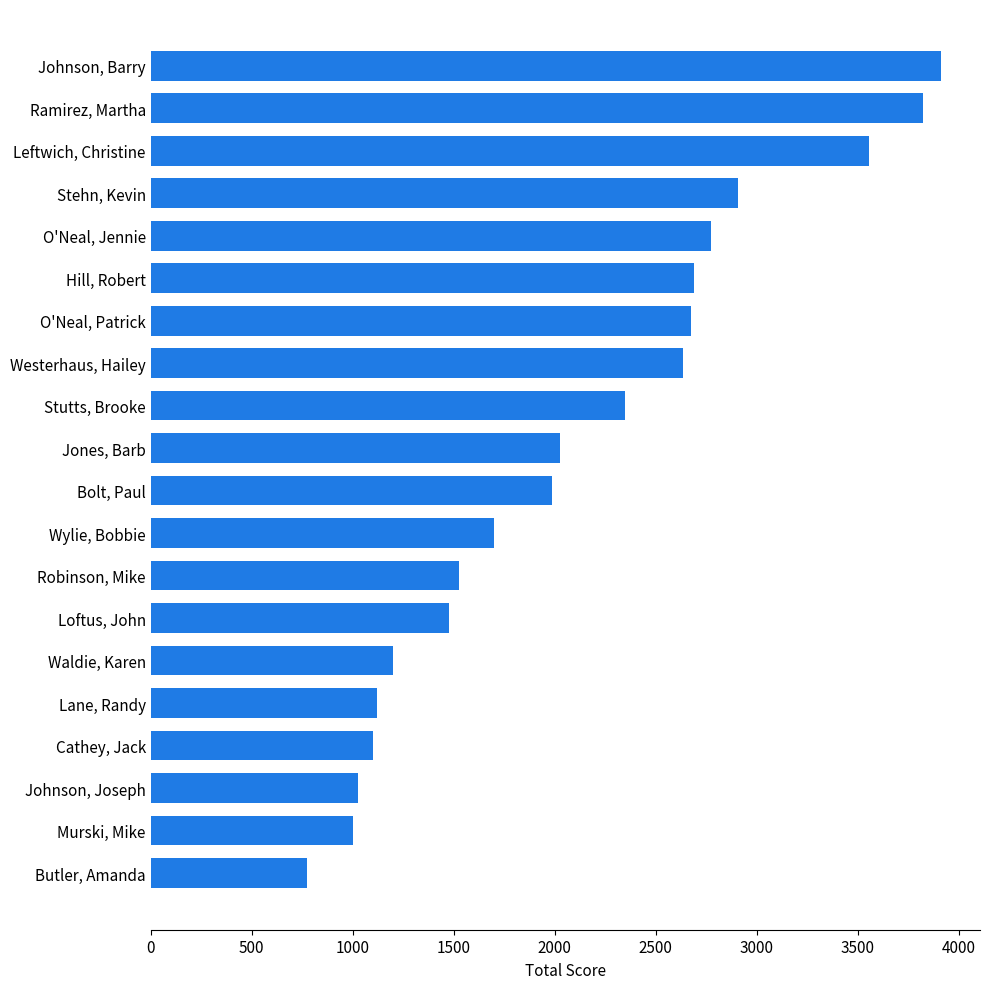

Approximately how many times larger is the value at Murski, Mike compared to Johnson, Barry?

0.3